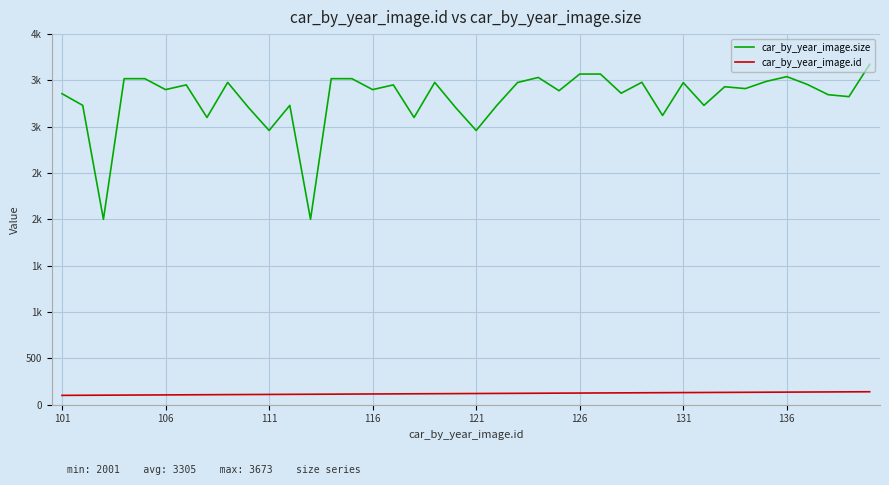

Which category has the lowest value in the car_by_year_image.id series?

101